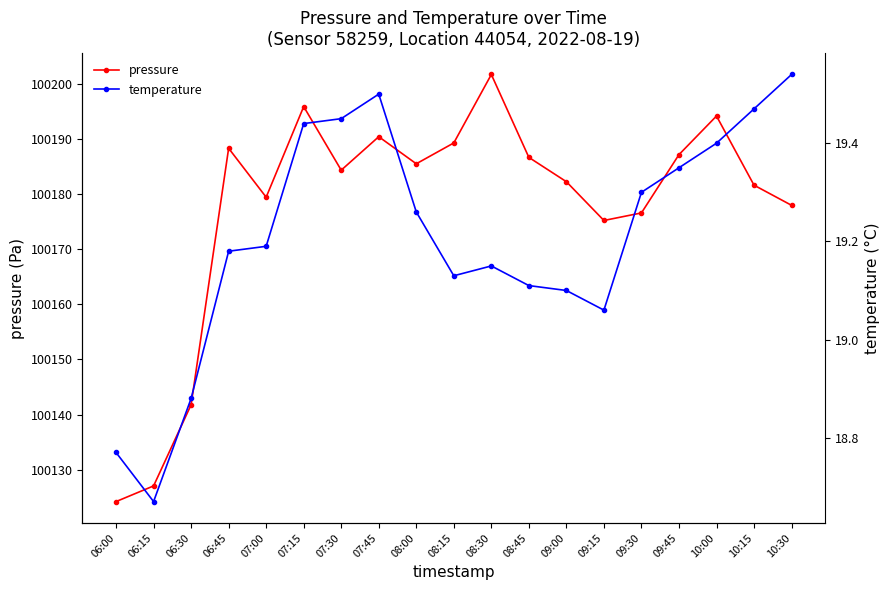

At which category does the chart reach its peak across all series?

08:30